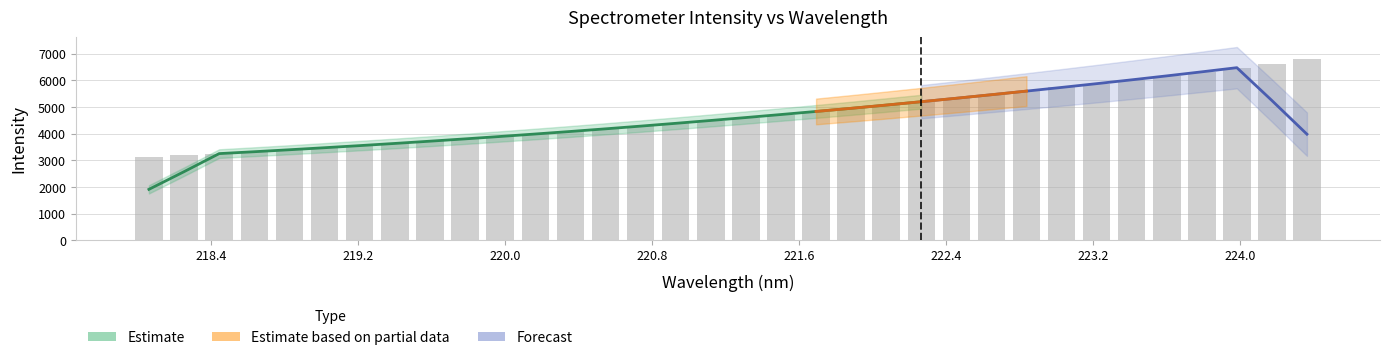

Reading right to left, what are all the values shown in this chart?

6799.9	6633.6	6477.9	6319.0	6167.9	6020.6	5874.0	5736.2	5598.8	5460.9	5328.7	5197.3	5072.2	4951.0	4828.2	4718.1	4608.4	4495.3	4384.6	4278.5	4181.3	4082.6	3985.1	3891.4	3803.1	3716.0	3632.0	3550.5	3469.1	3393.8	3321.8	3249.2	3181.8	3113.8